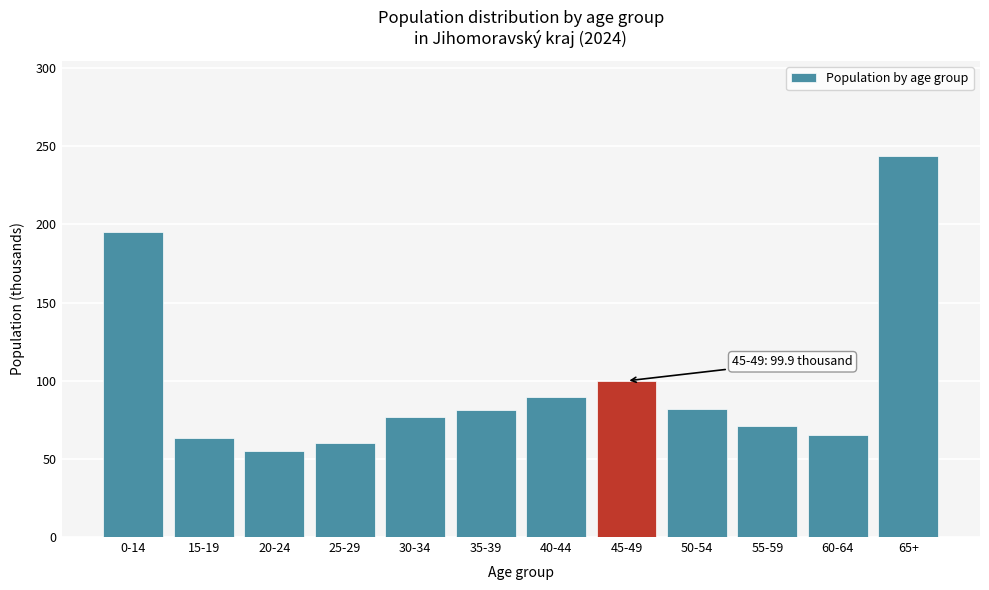

What is the average value?

98.7